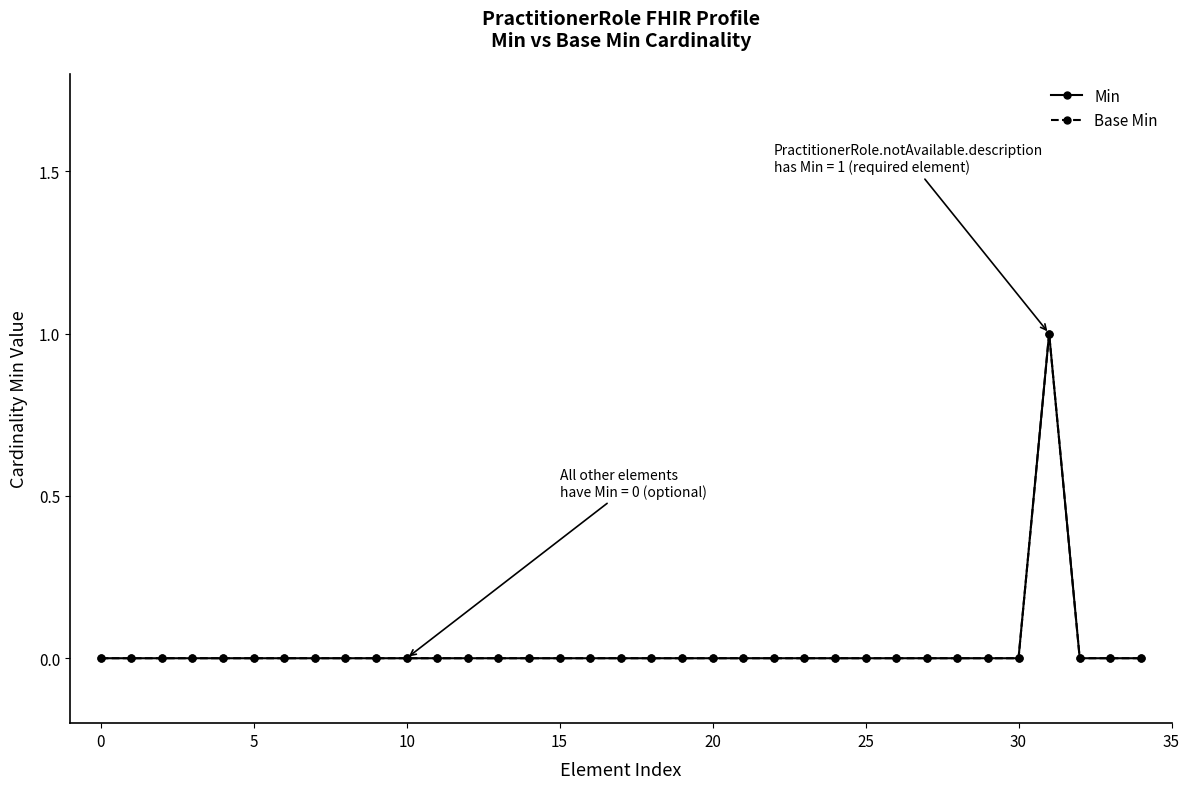

Does the chart have visible grid lines?

No